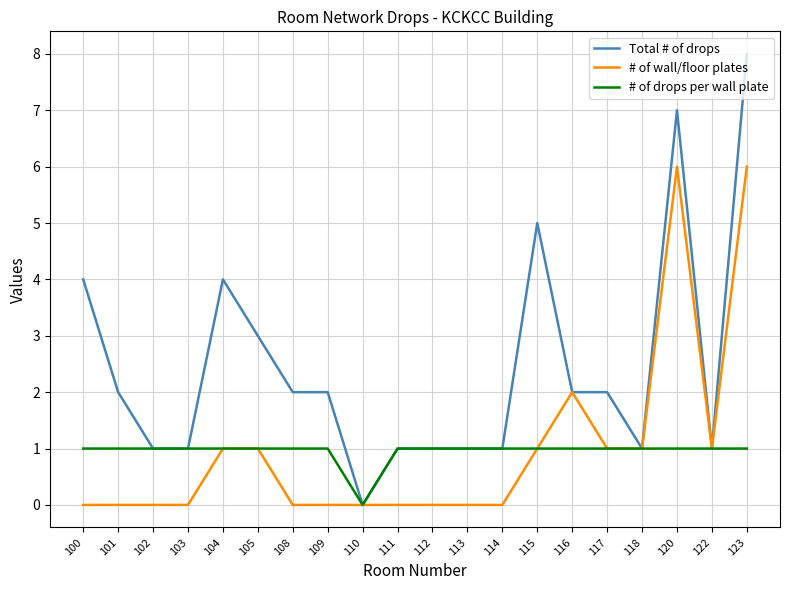

True or false: # of drops per wall plate has a value of 1 at 123.

True